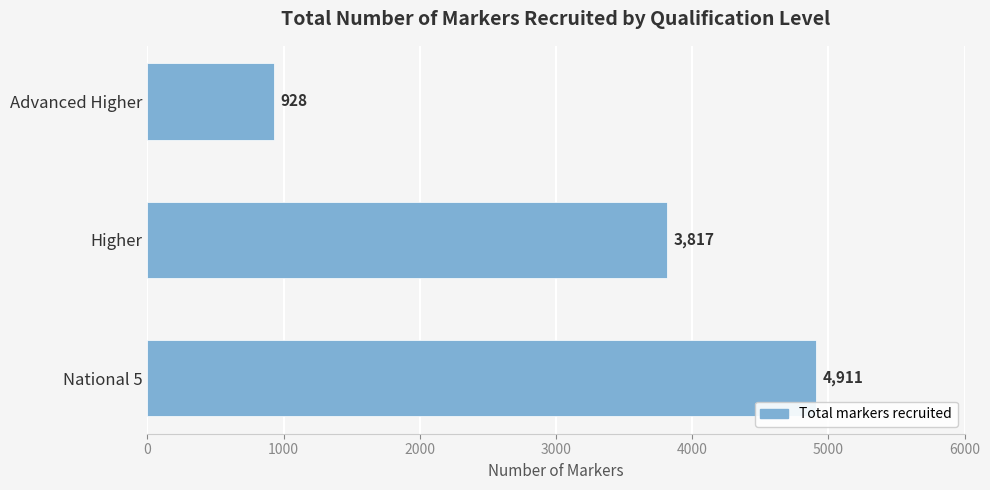

Is it true that the value at Higher is 6770?

False